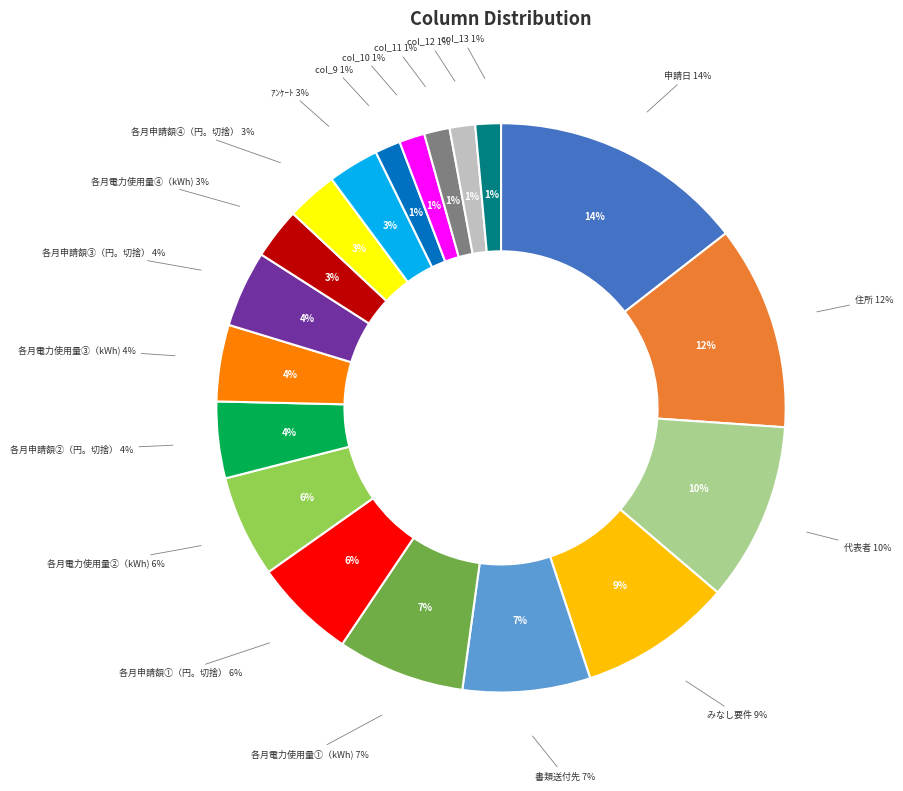

To the nearest percent, what portion does 各月電力使用量④（kWh) represent?

3%